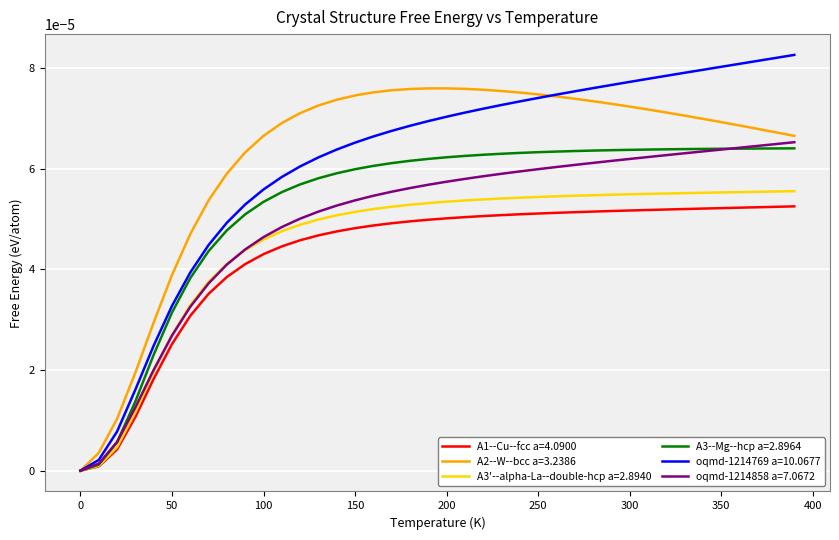

Rank the series by their maximum value, from lowest to highest.

A1--Cu--fcc a=4.0900, A3'--alpha-La--double-hcp a=2.8940, A3--Mg--hcp a=2.8964, oqmd-1214858 a=7.0672, A2--W--bcc a=3.2386, oqmd-1214769 a=10.0677